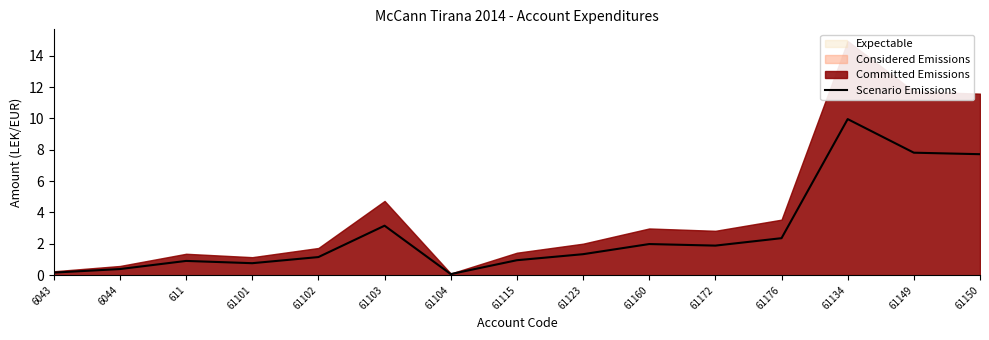

Which has a higher value, 61176 or 61104?

61176